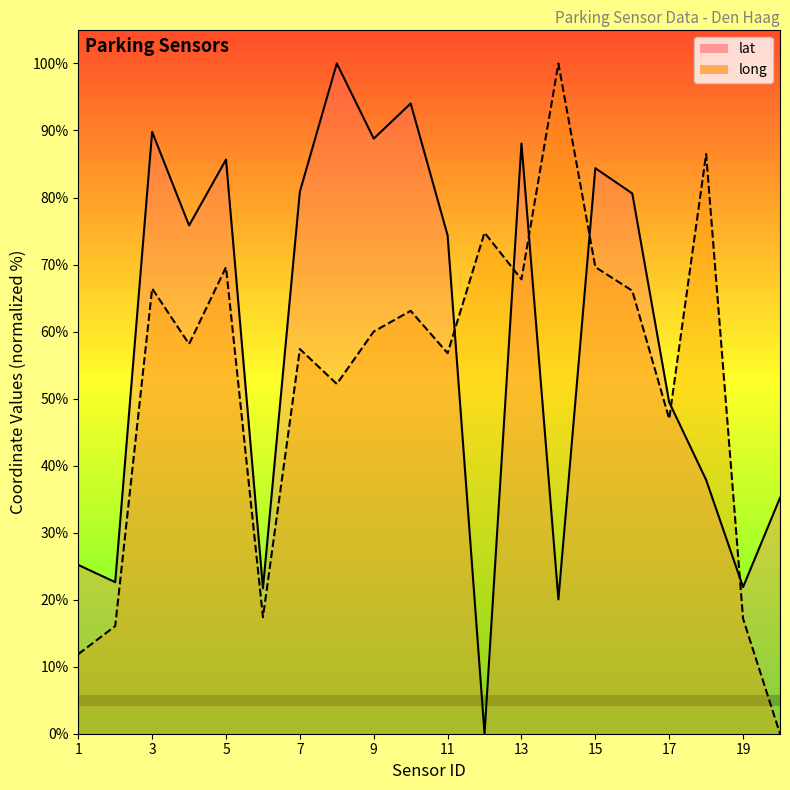

Reading left to right, what are all the values shown in this chart?

long: 11.9	16.1	66.4	58.1	69.6	17.4	57.4	52.2	60.0	63.1	56.8	74.8	67.8	100.0	69.6	66.1	47.0	86.5	17.2	0.0
lat: 25.2	22.6	89.8	75.8	85.7	21.7	80.9	100.0	88.8	94.0	74.4	0.0	88.1	20.0	84.4	80.6	49.4	37.9	21.9	35.2